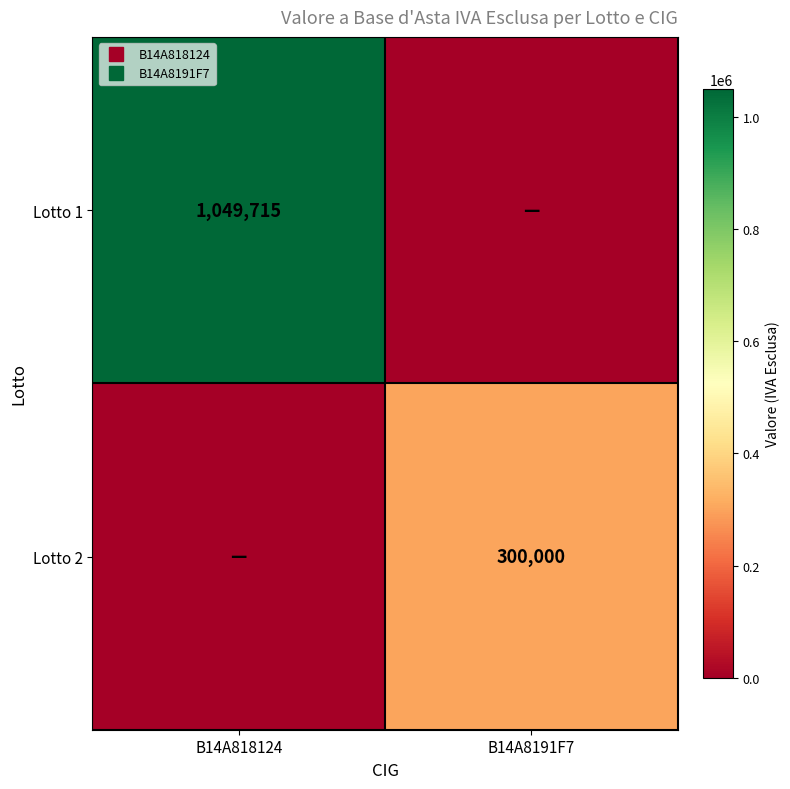

True or false: Lotto 1 has a value of 399531 at B14A8191F7.

False